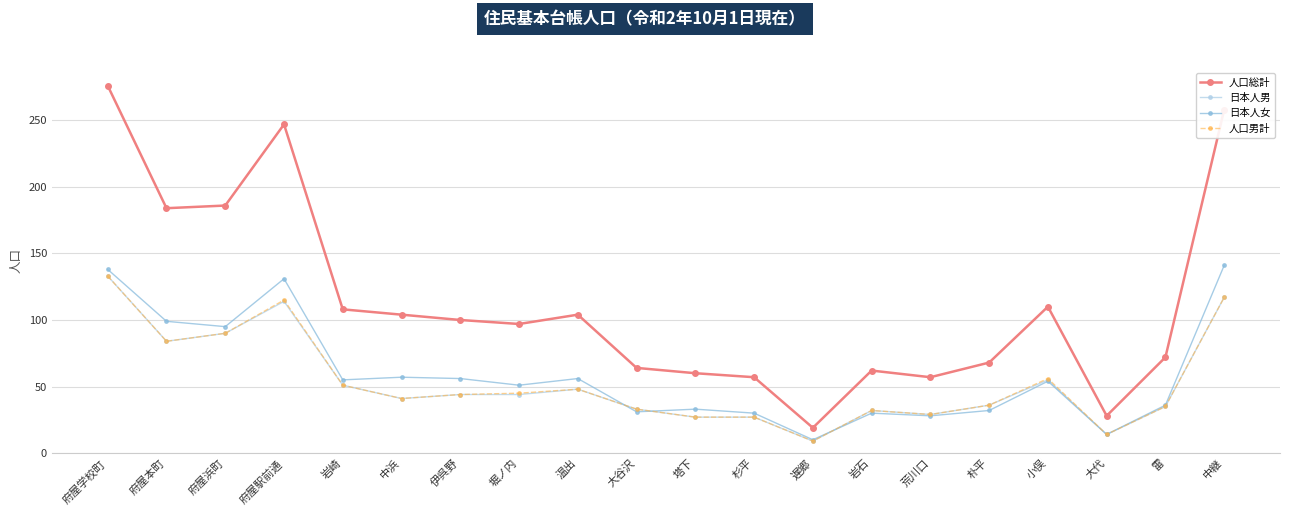

Between 府屋学校町 and 大代, which series saw the biggest shift?

人口総計